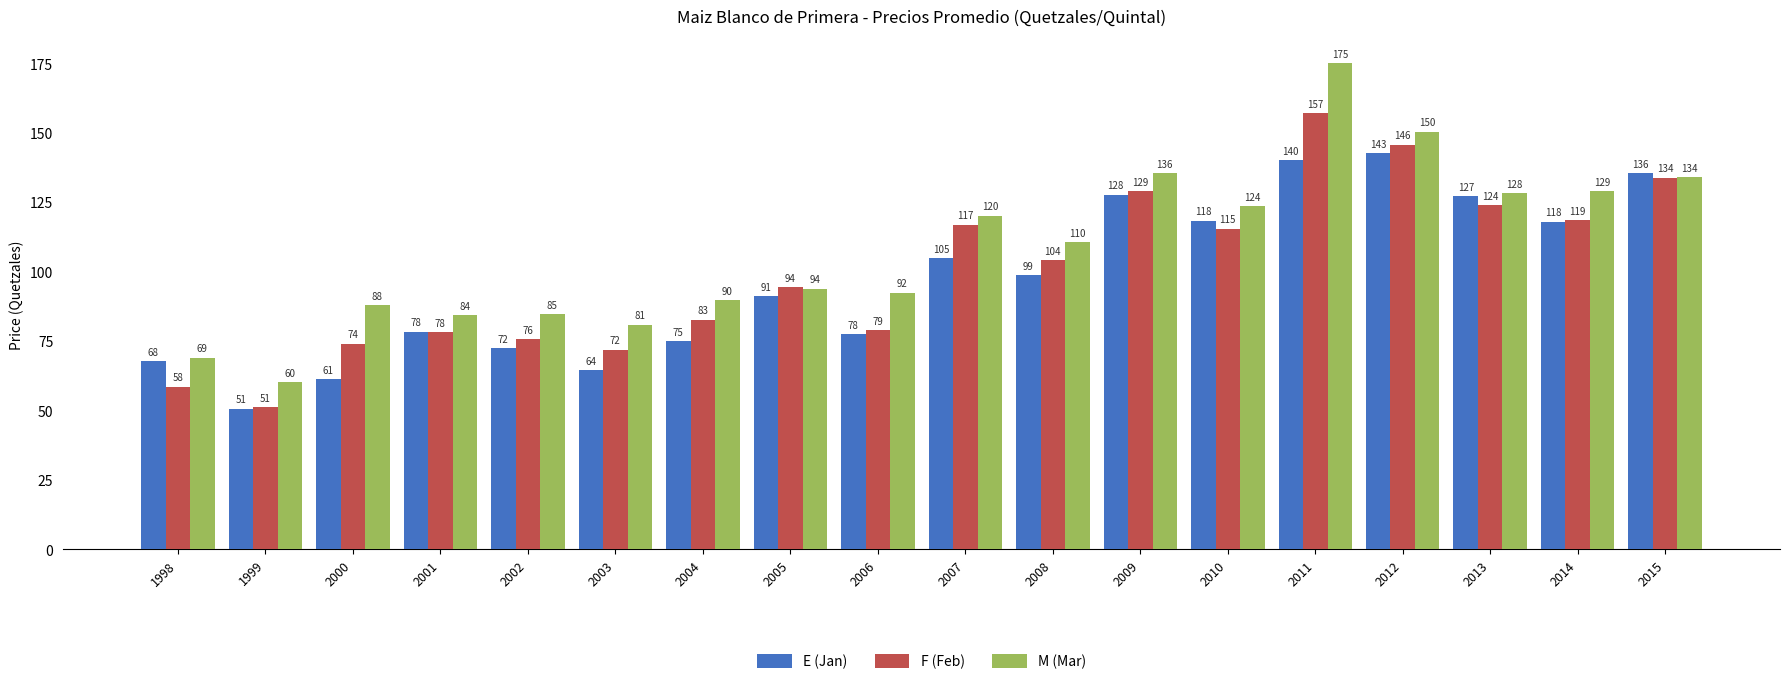

True or false: E (Jan) has a value of 29.9 at 2011.

False